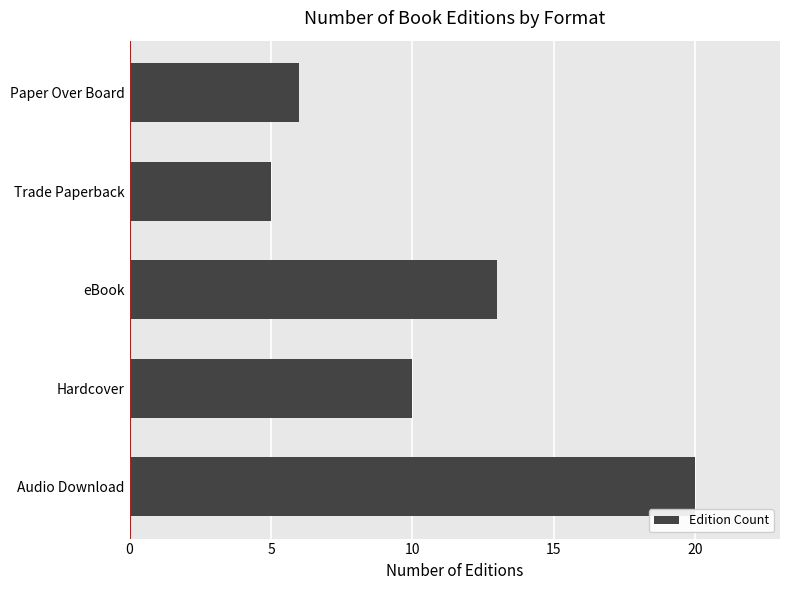

Reading bottom to top, extract all data points from this chart.

Audio Download=20	Hardcover=10	eBook=13	Trade Paperback=5	Paper Over Board=6